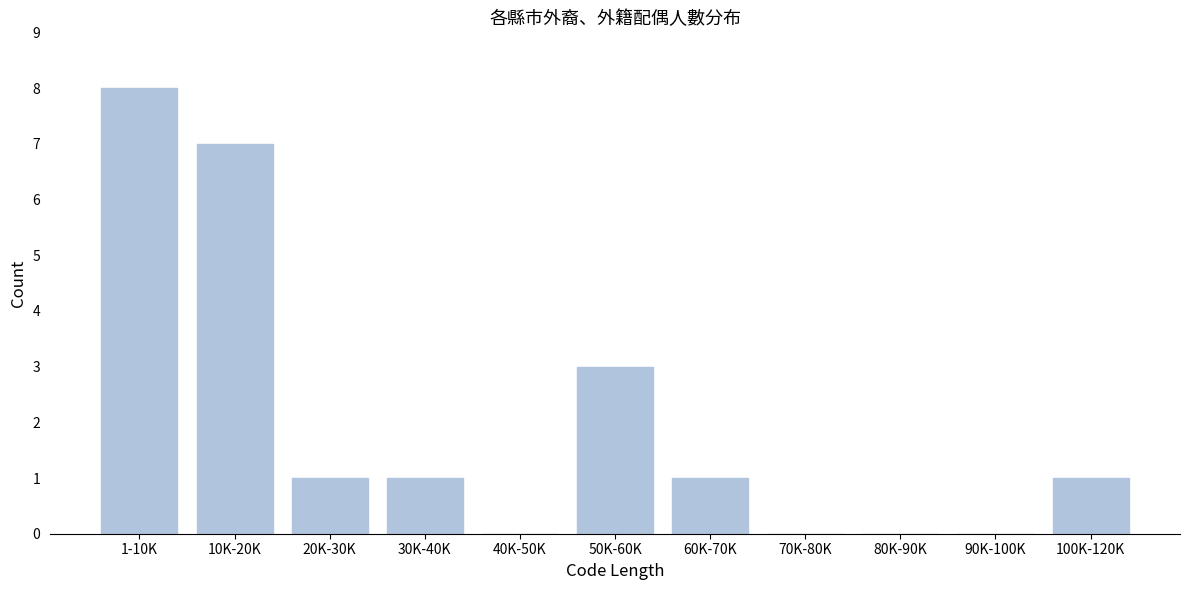

Reading right to left, transcribe all the data shown in this chart.

100K-120K=1	90K-100K=0	80K-90K=0	70K-80K=0	60K-70K=1	50K-60K=3	40K-50K=0	30K-40K=1	20K-30K=1	10K-20K=7	1-10K=8